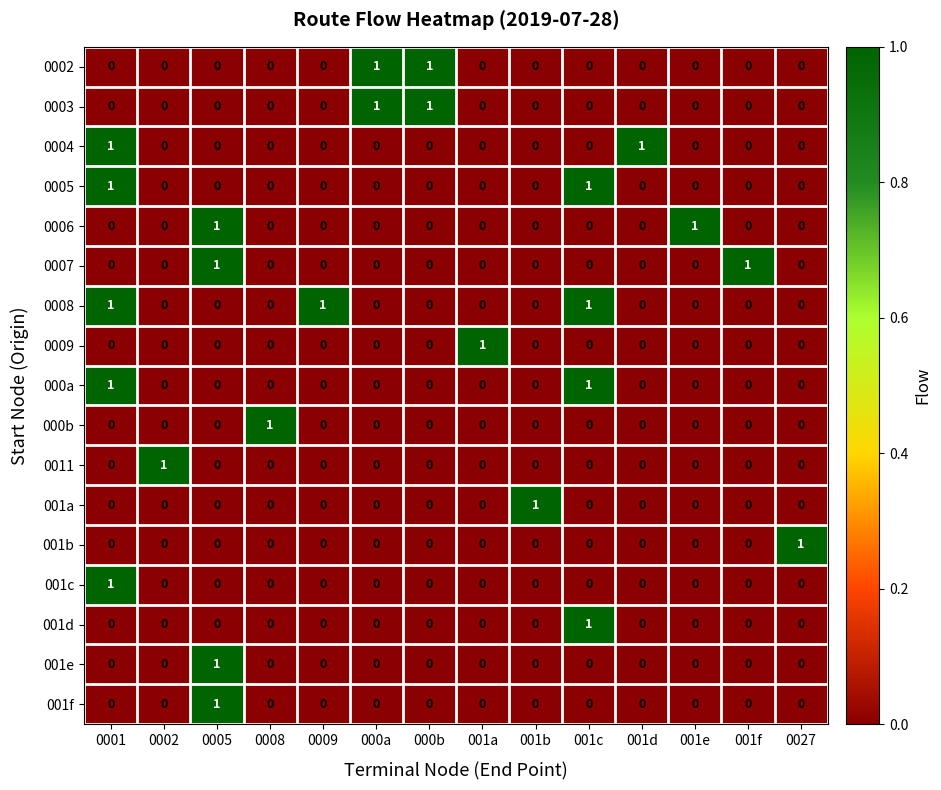

At how many categories does at least one series exceed 0?

14